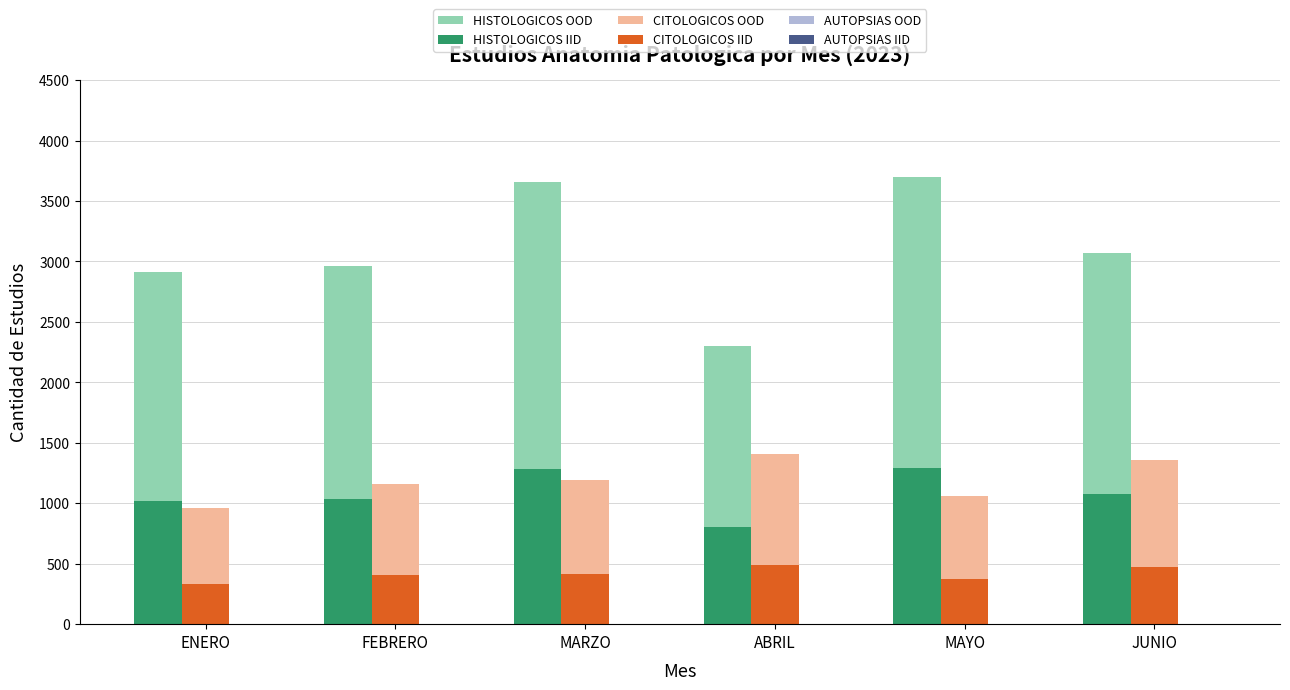

Are the bars grouped side by side (vs. stacked)?

Yes